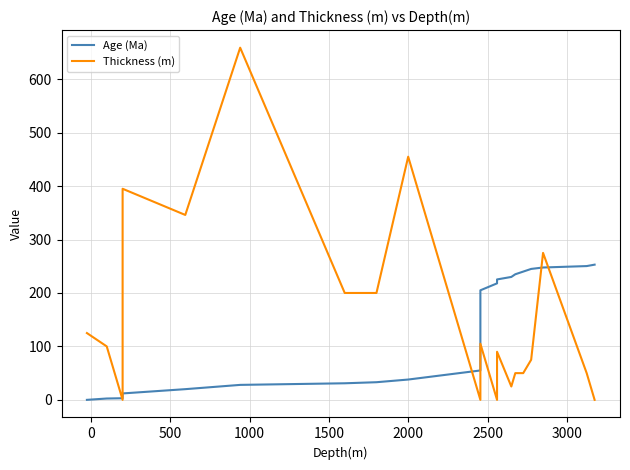

What is the difference between the maximum and second lowest values in the Thickness (m) series?

659.0